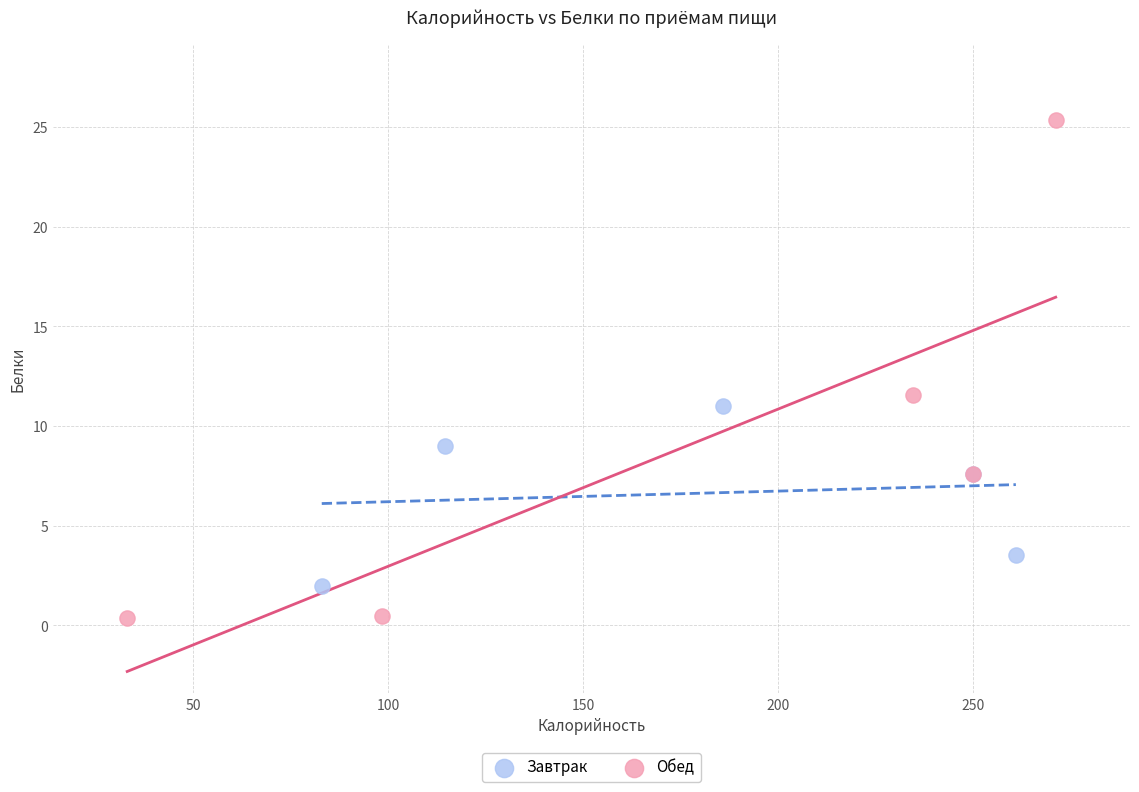

Which series reaches the minimum Y coordinate?

Обед